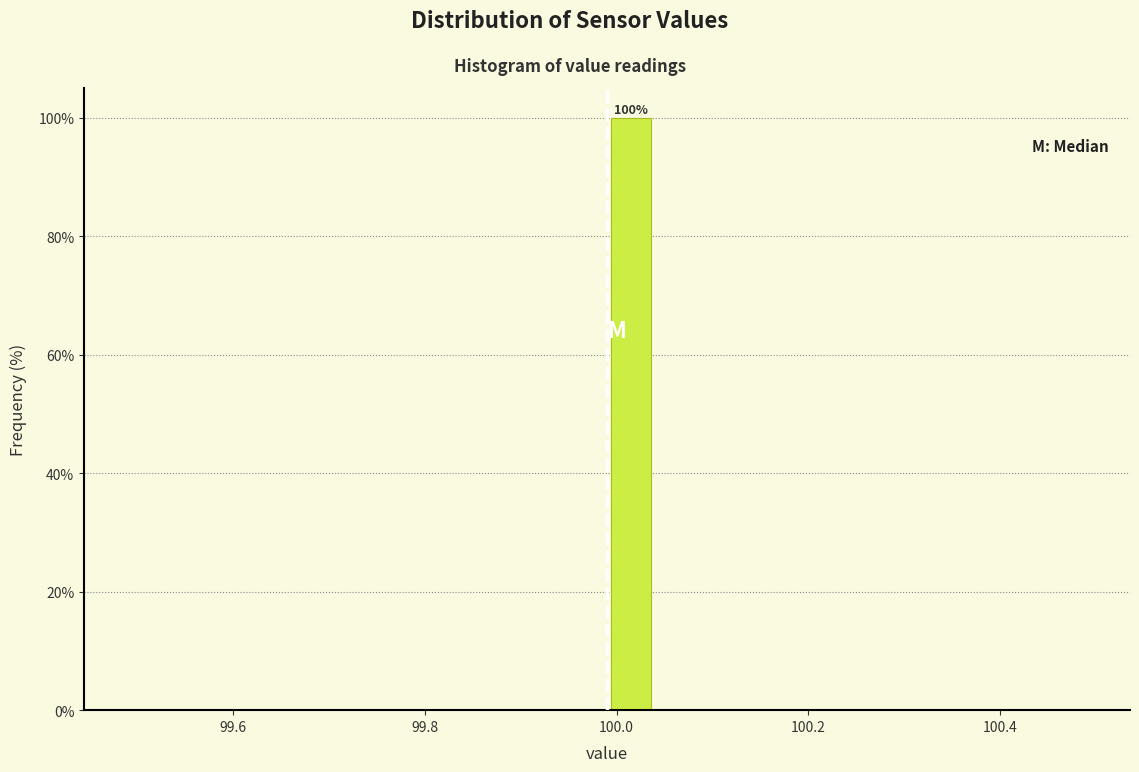

Around what value on the x-axis is the tallest bar? Give the approximate position of its centre, as read against the axis.

100.02